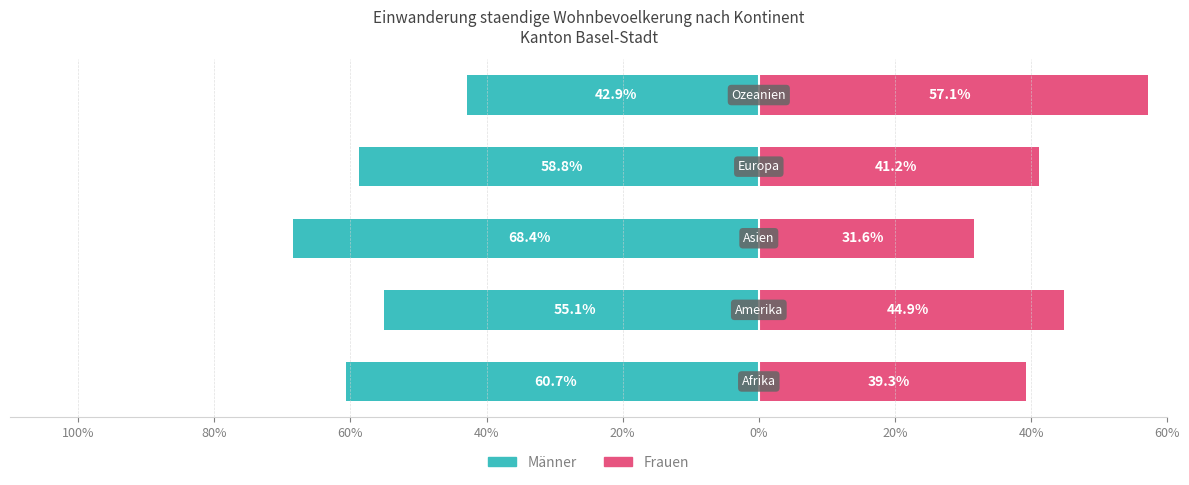

Are the bars horizontal?

Yes